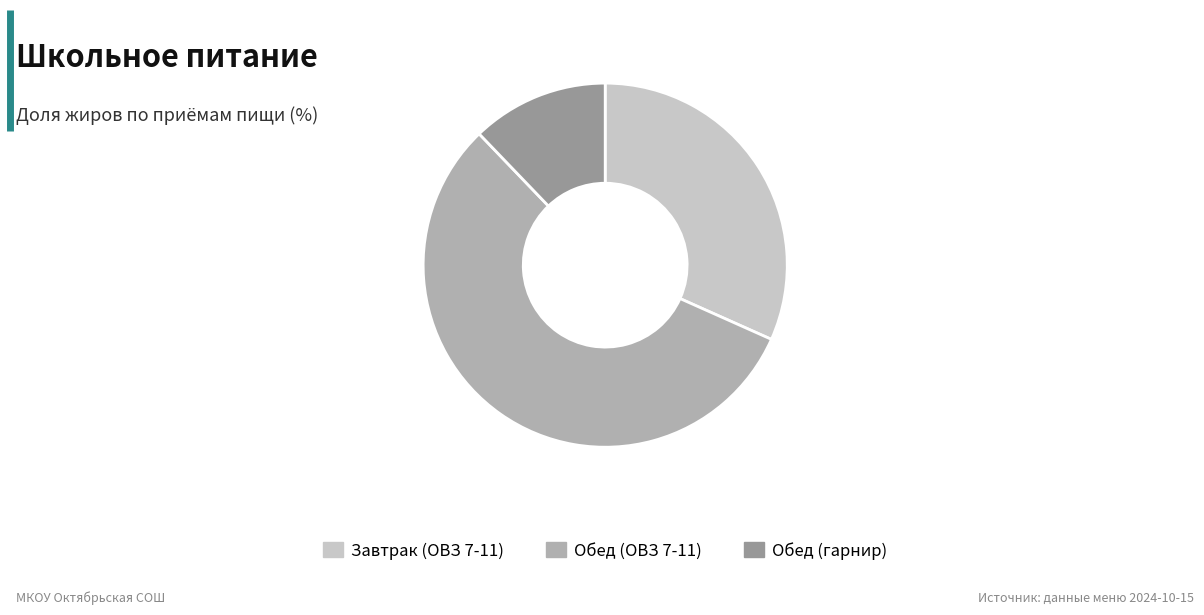

Between Завтрак (ОВЗ 7-11) and Обед (гарнир), which is larger?

Завтрак (ОВЗ 7-11)